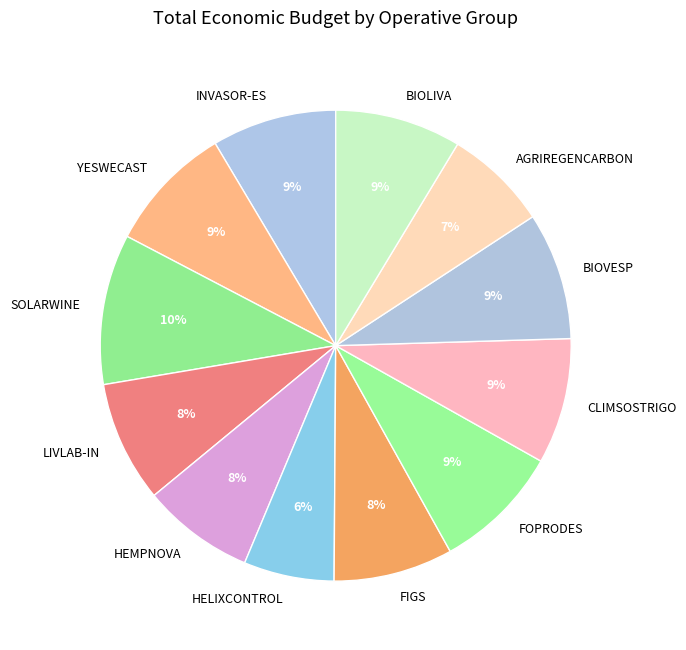

To the nearest percent, what is the combined percentage of HEMPNOVA and LIVLAB-IN?

16%